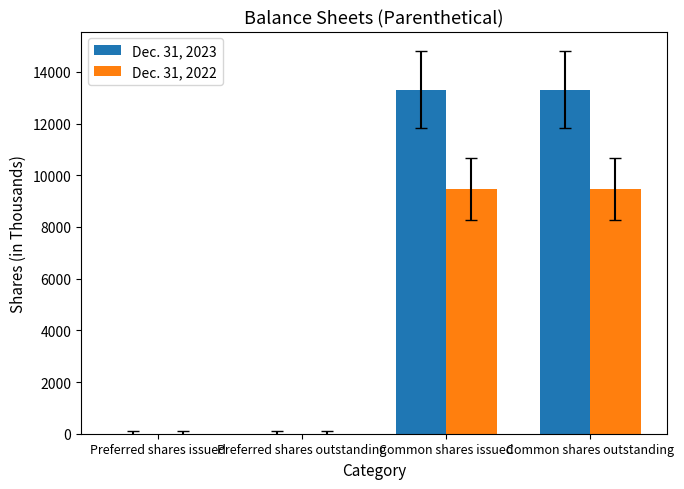

Is it true that Dec. 31, 2023 equals -5075 at Preferred shares issued?

False